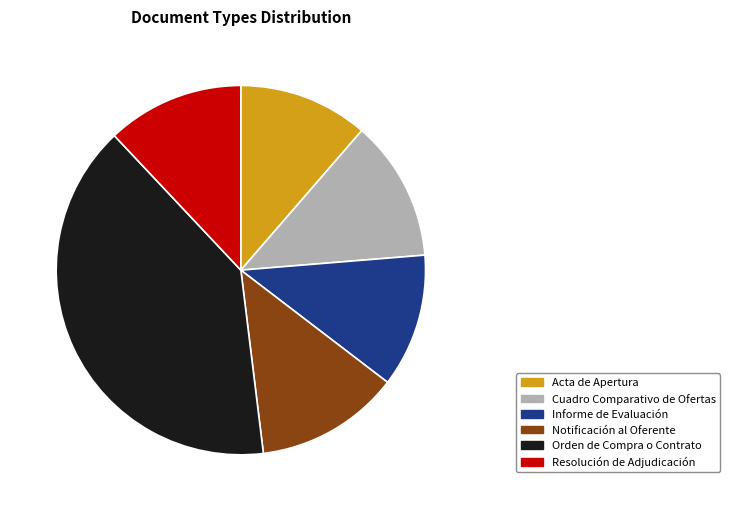

What is the total percentage of Informe de Evaluación and Notificación al Oferente?

24.4%